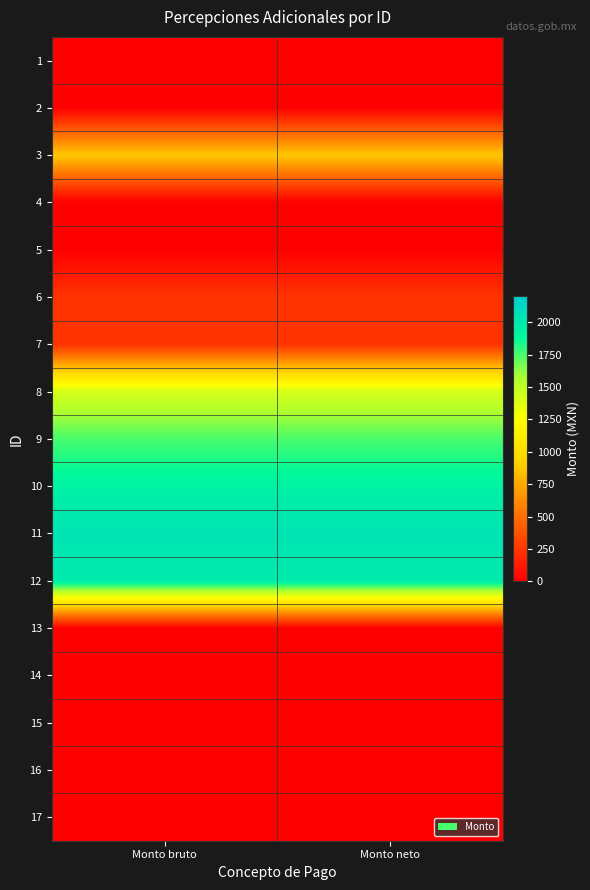

How many data points does each series have?

2